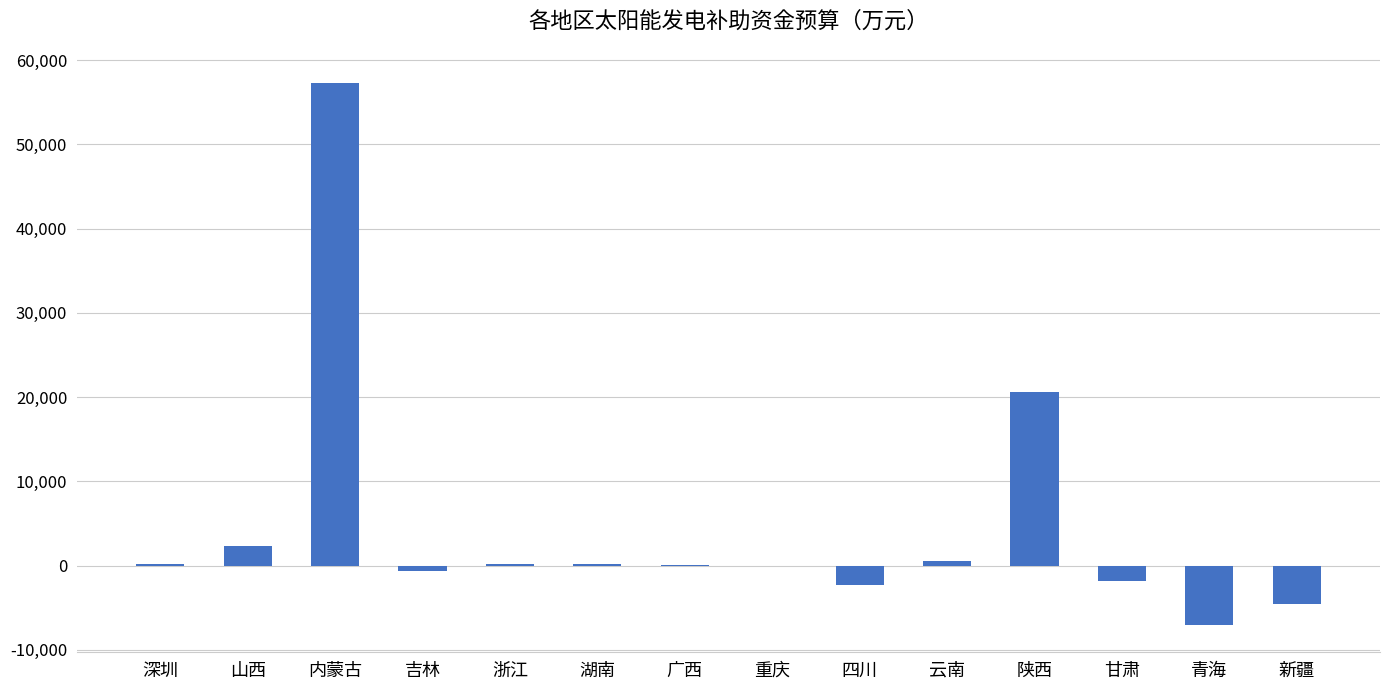

Is it true that the value at 陕西 is 20646?

True